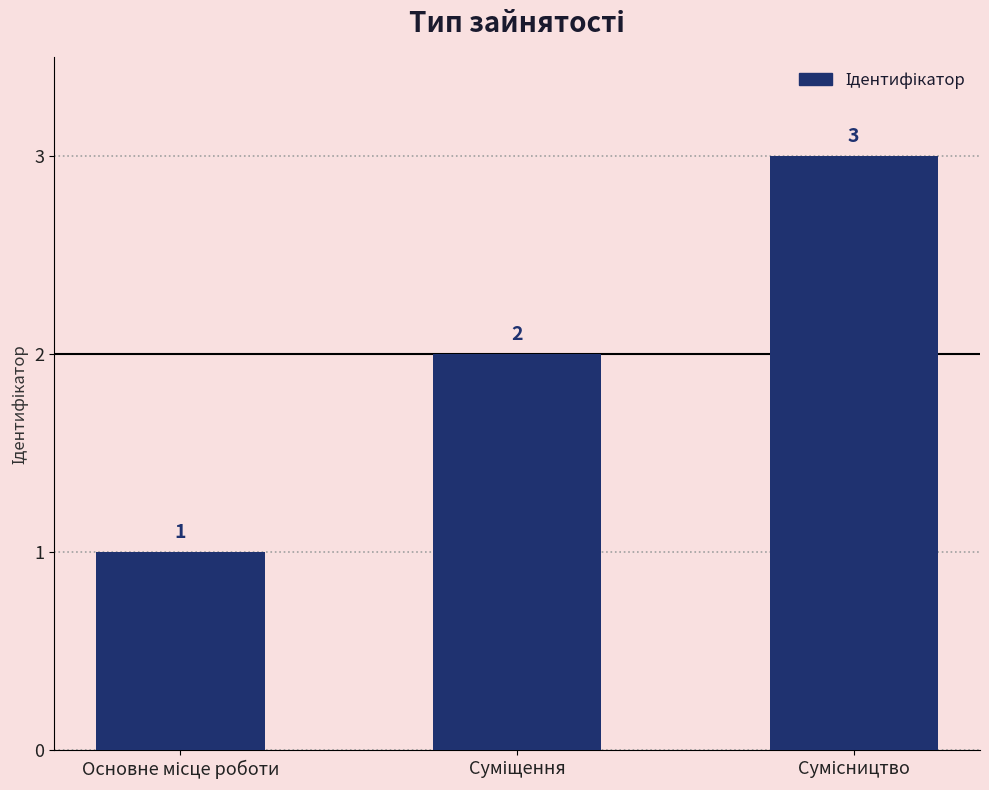

What is the difference between the maximum and minimum values?

2